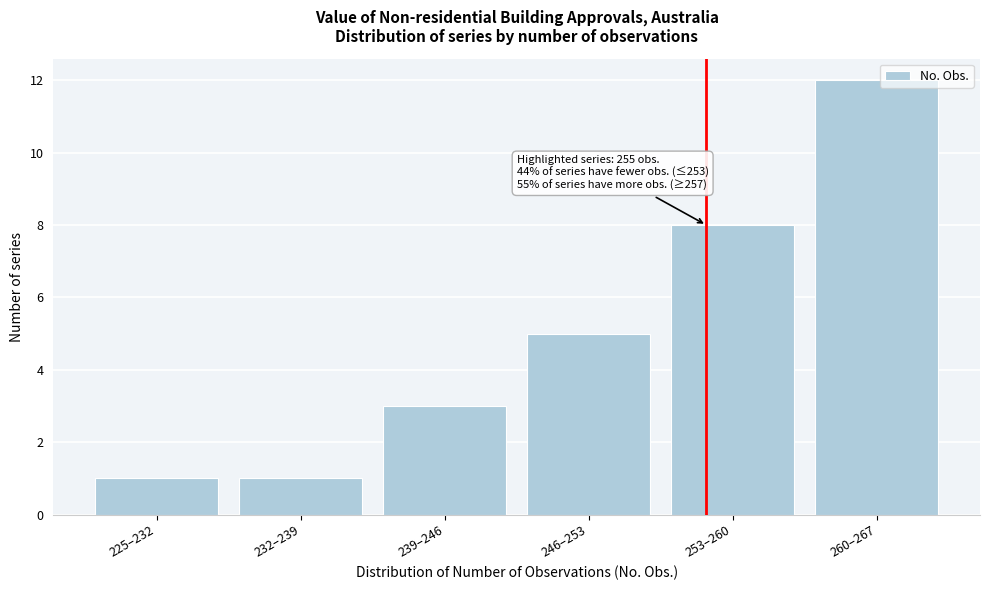

Reading right to left, list all the values displayed in this chart.

12	8	5	3	1	1